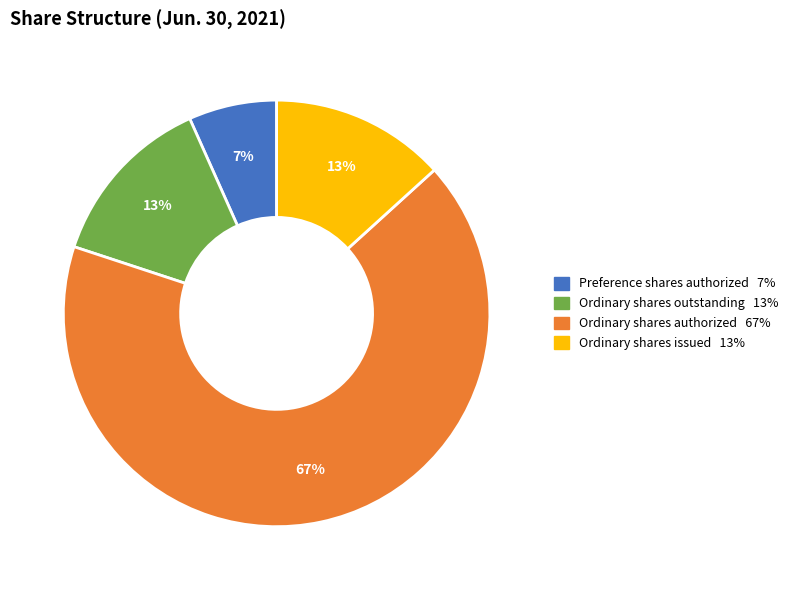

Is there any slice that represents more than half of the pie?

Yes